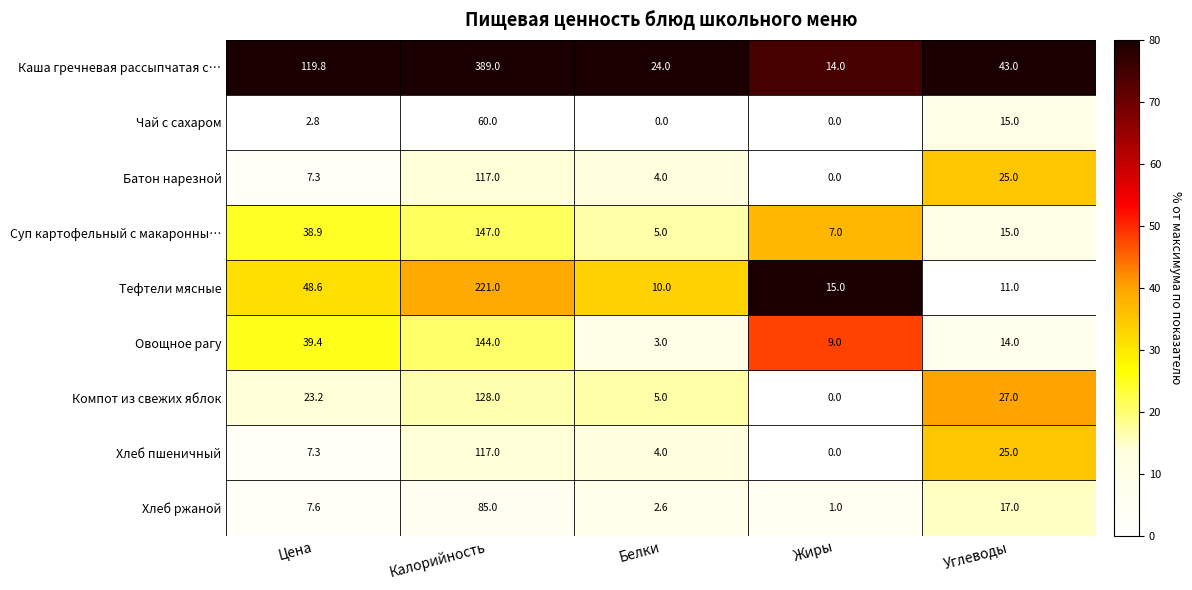

Between Калорийность and Углеводы, which series saw the biggest shift?

Каша гречневая рассыпчатая с…